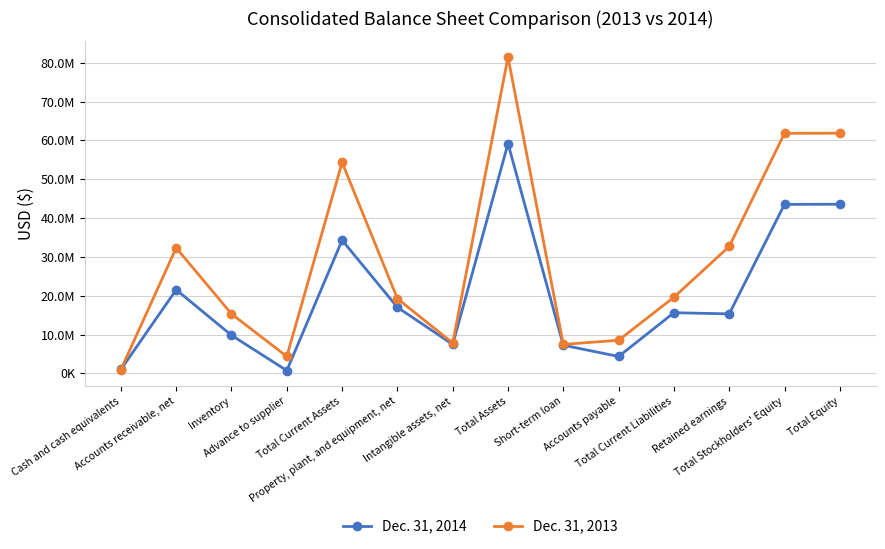

Between Total Current Assets and Short-term loan, which series saw the biggest shift?

Dec. 31, 2013